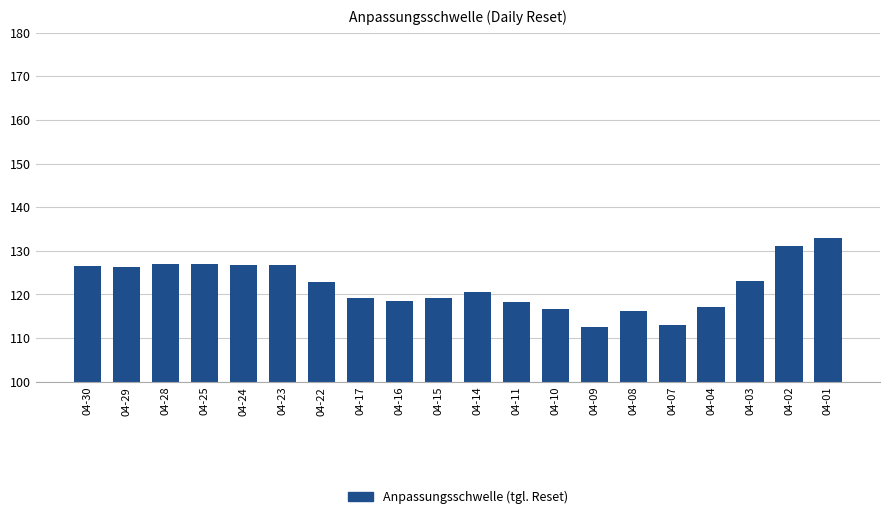

What is the average value?

122.1